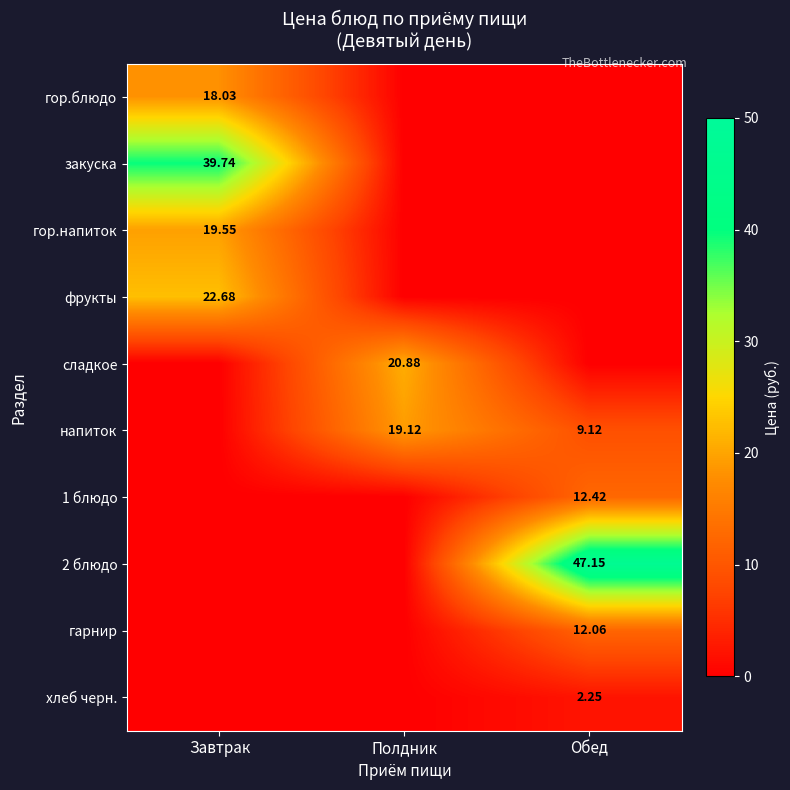

Is the value of фрукты at Завтрак greater than the value of закуска at Завтрак?

No